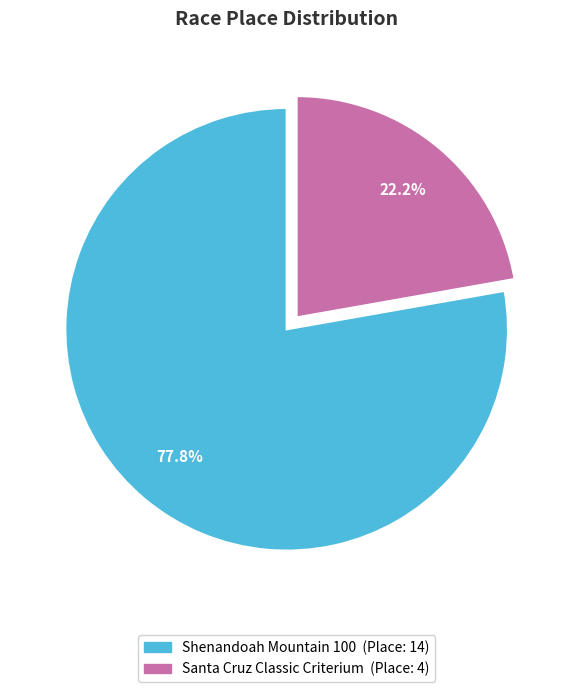

The Shenandoah Mountain 100 slice represents 69% of the pie. True or false?

False